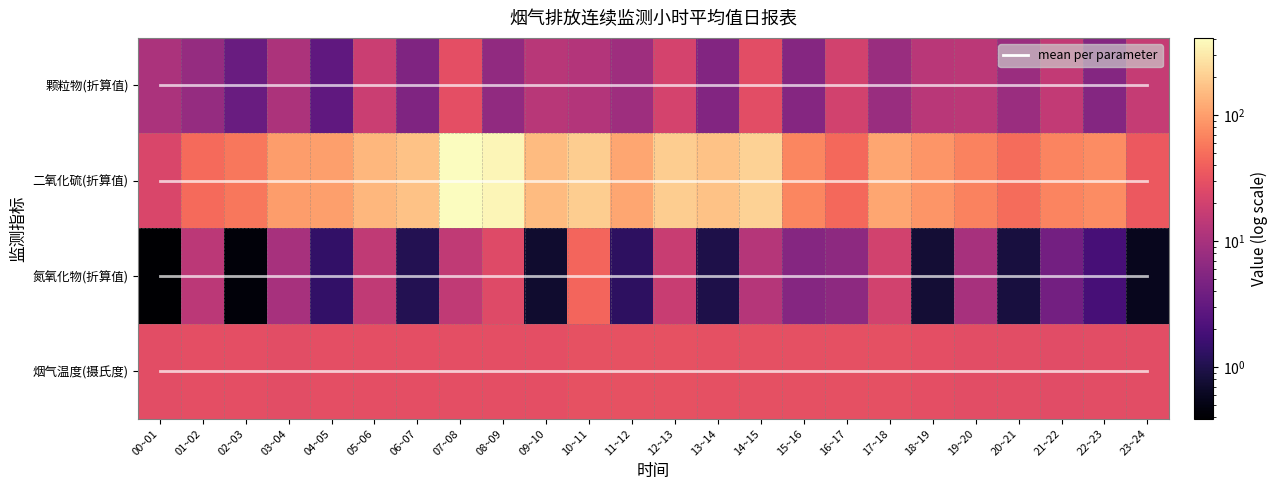

Which category has the highest value in the 颗粒物(折算值) series?

07~08